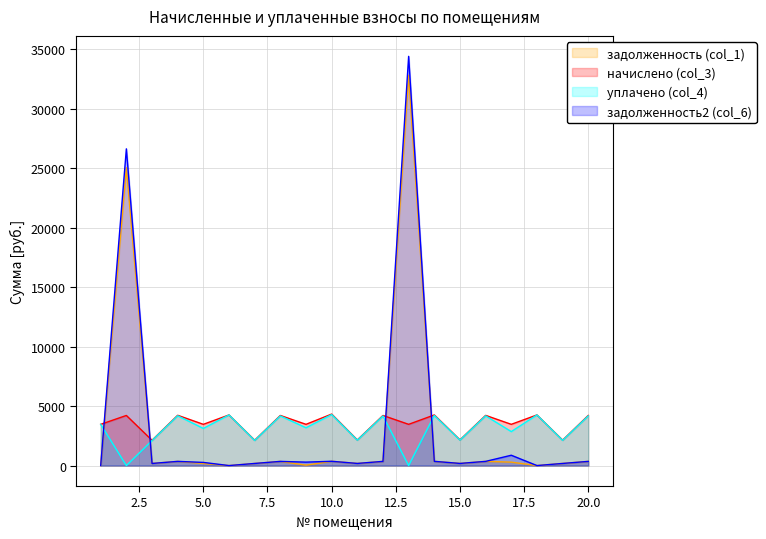

What is the value of the уплачено (col_4) point at the 3rd from the left?

2104.0